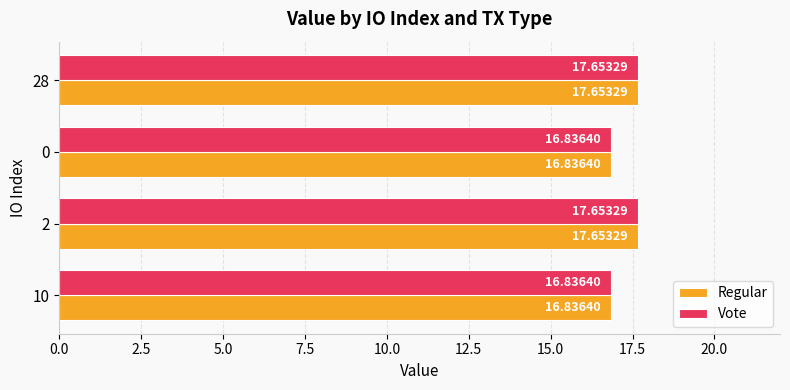

What is the total value across all series at 2?

35.3